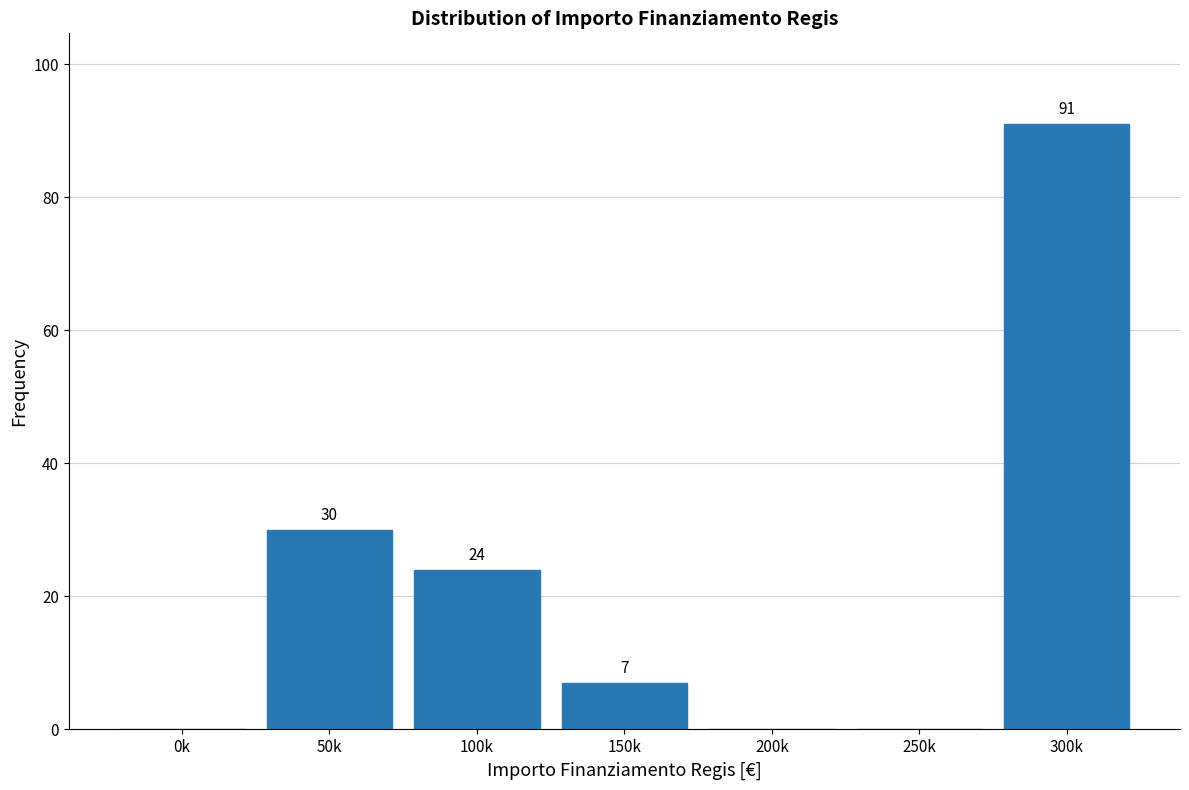

Reading left to right, transcribe all the data shown in this chart.

0k=0	50k=30	100k=24	150k=7	200k=0	250k=0	300k=91